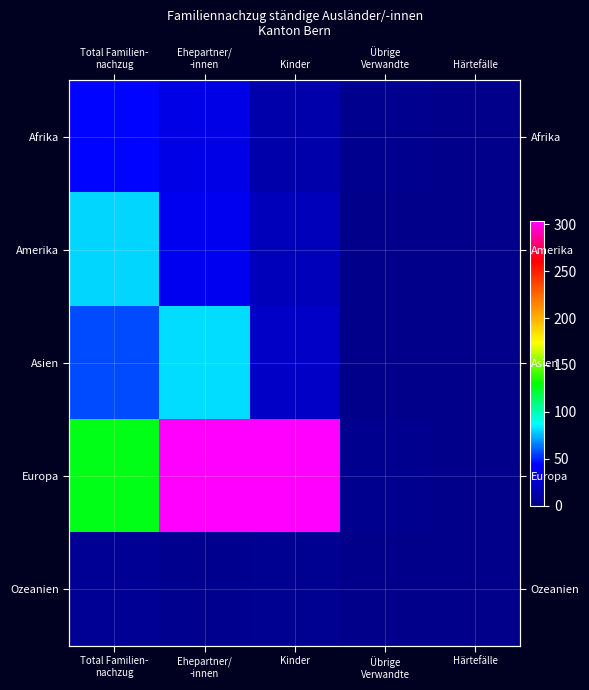

Rank the categories by Asien value from highest to lowest.

Ehepartner/ -innen, Total Familien- nachzug, Kinder, Übrige Verwandte, Härtefälle